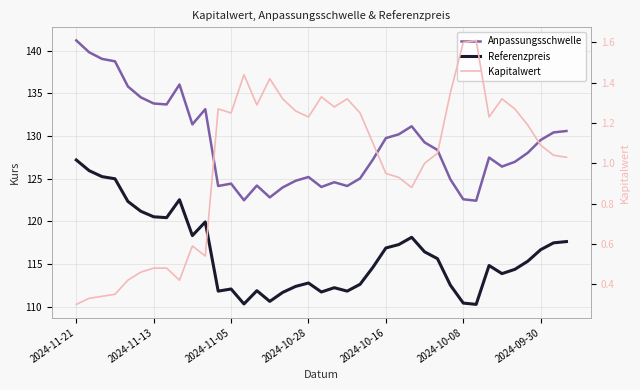

At which category does Referenzpreis reach its first local valley?

7